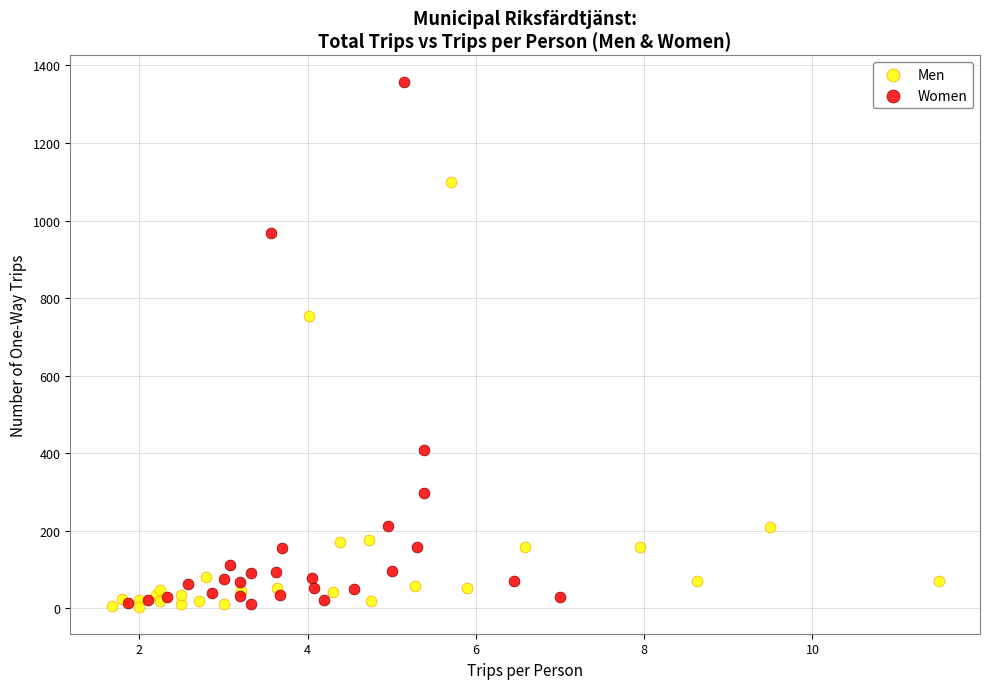

Which series contains the highest Y value?

Women